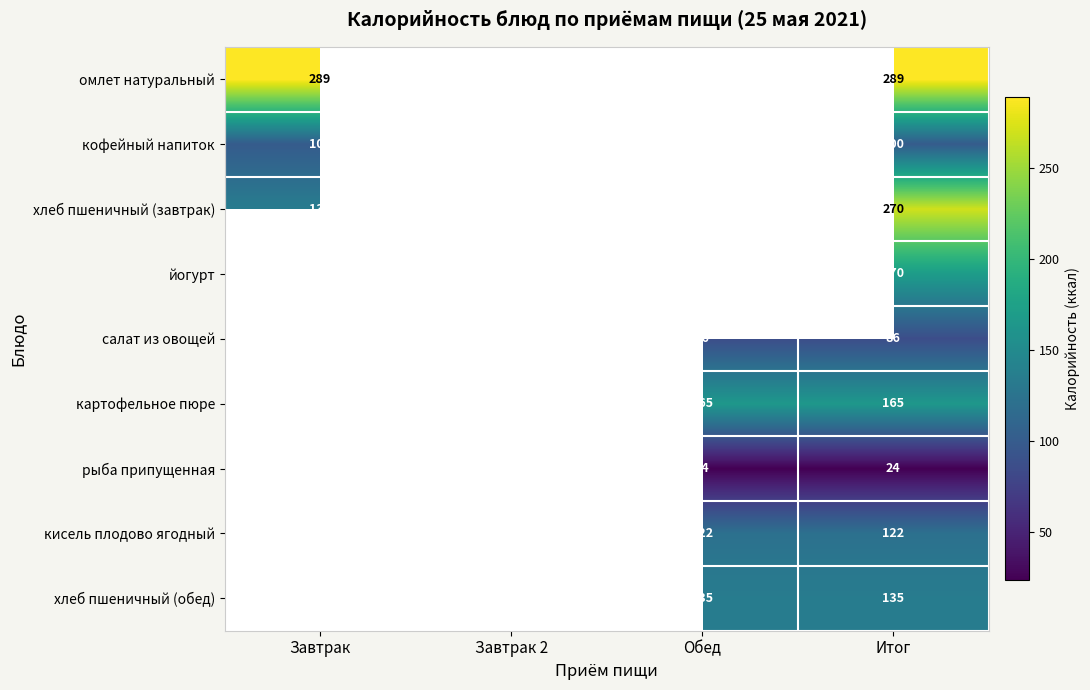

What is the total value across all series at Итог?

1361